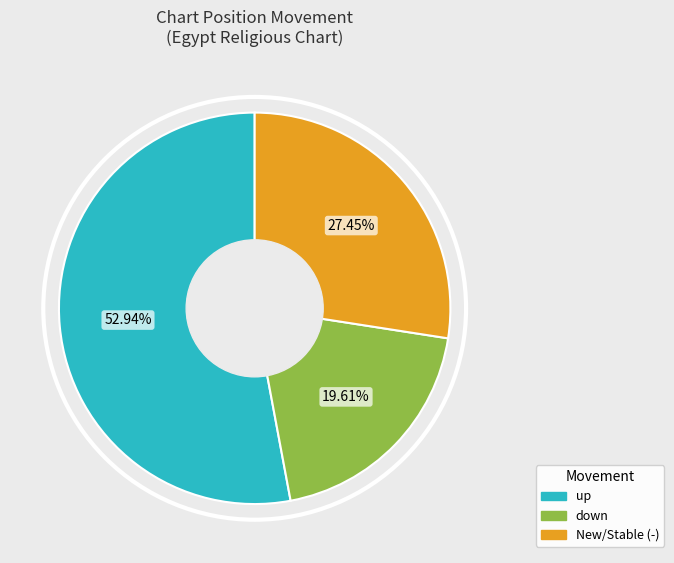

How many segments does this pie chart have?

3